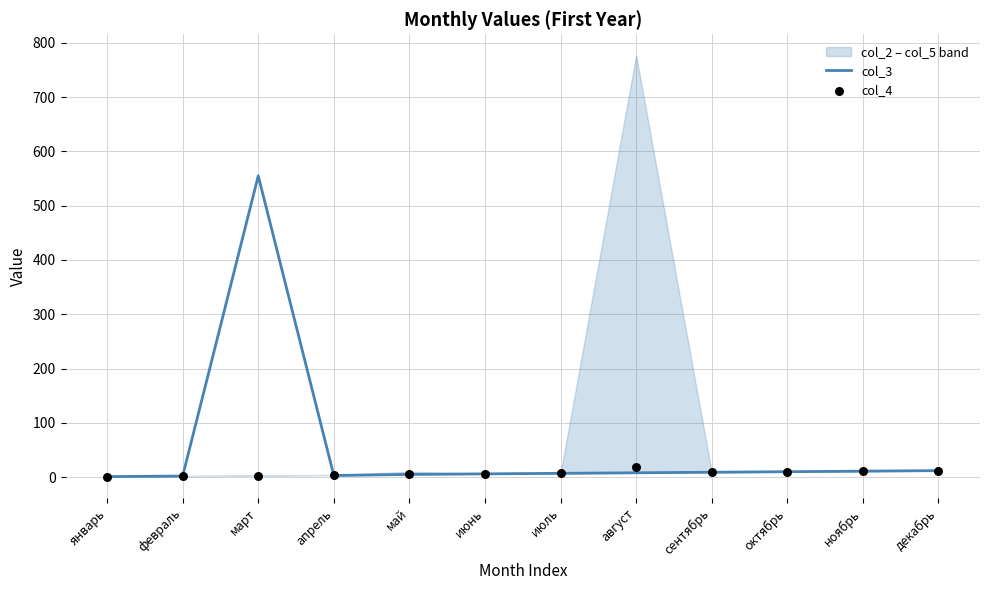

Which series has the widest spread of Y values?

col_3